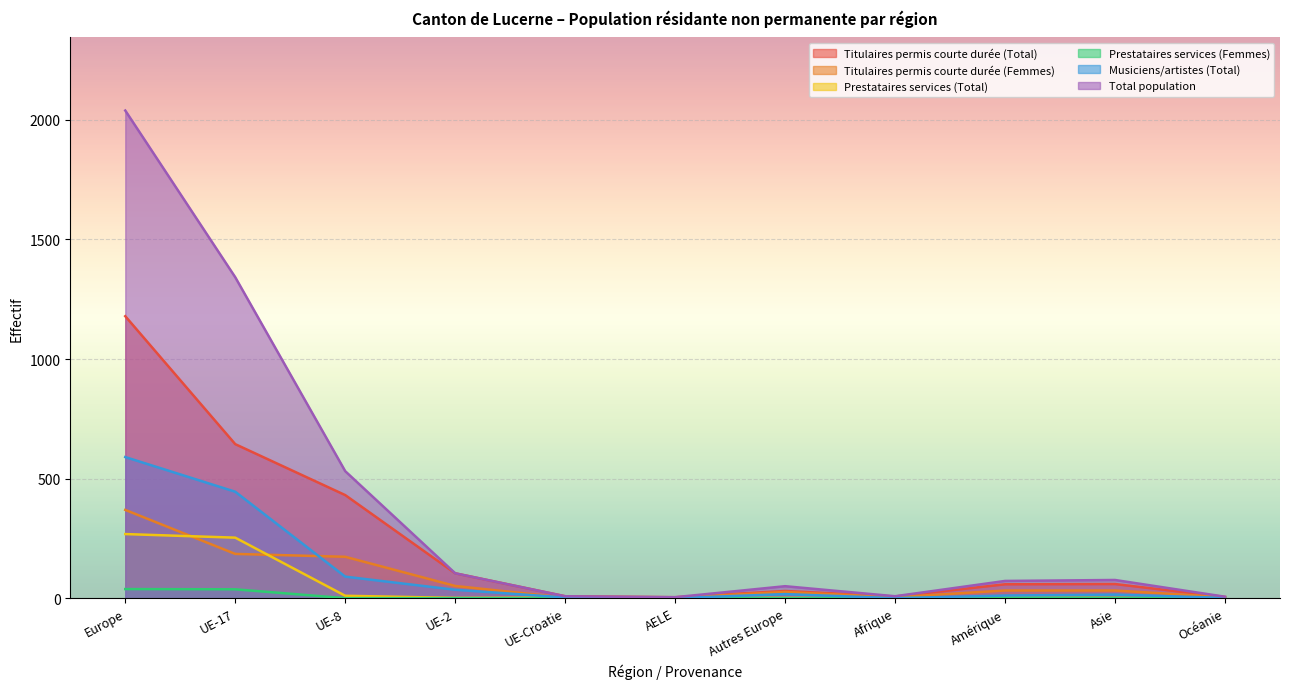

Which category has the highest value across all series?

Europe